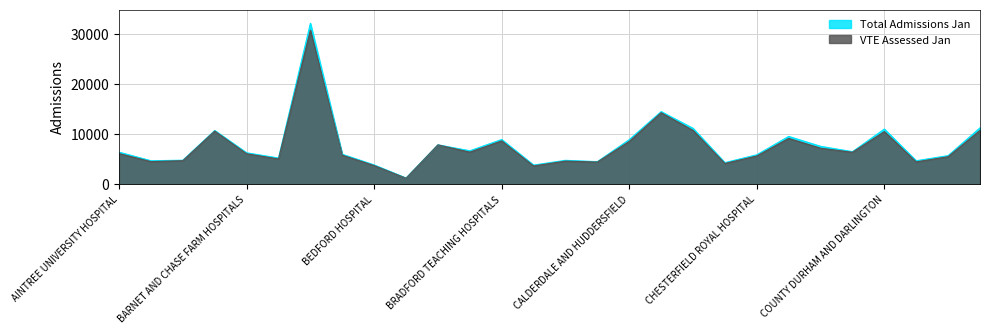

List the series in order of their peak value, lowest first.

VTE Assessed Jan, Total Admissions Jan